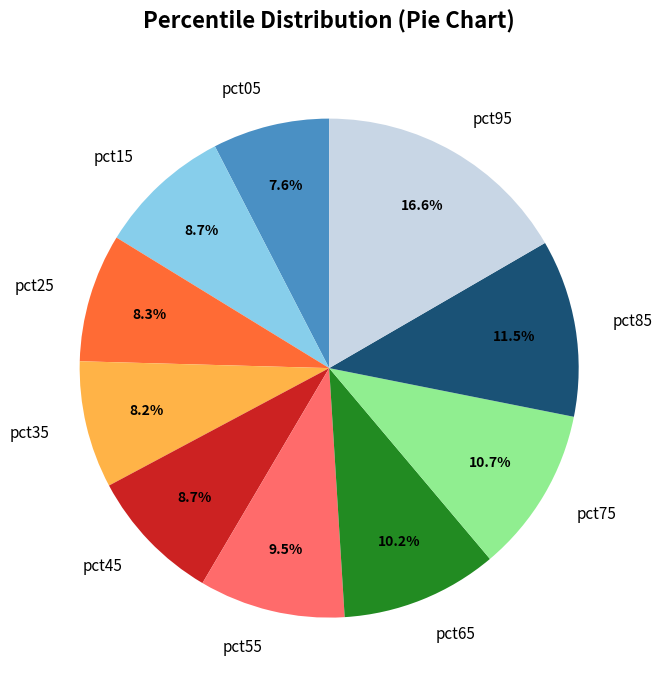

Is pct75 the majority of the pie?

No